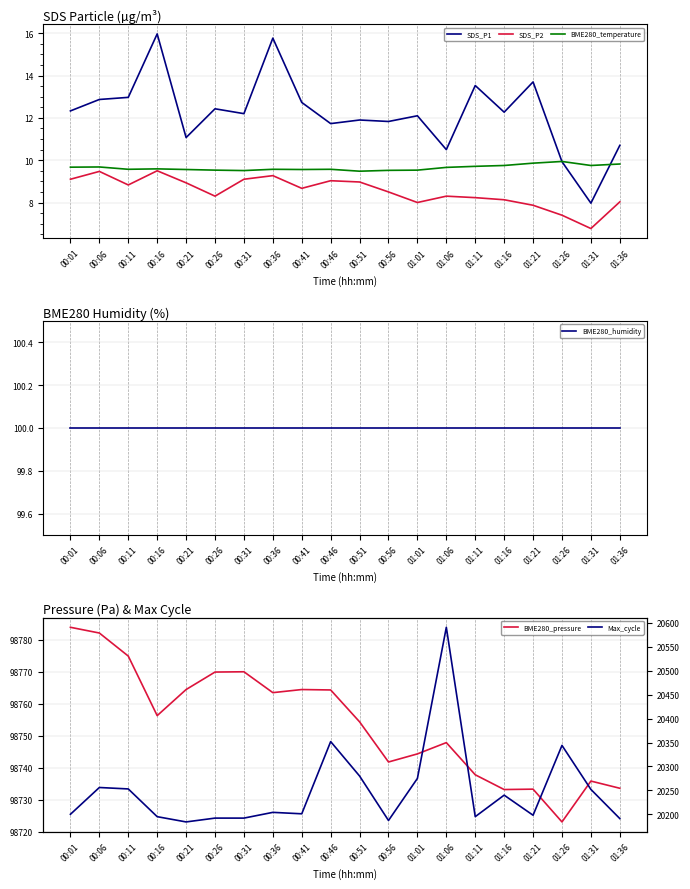

Is it true that SDS_P1 equals 11.7 at 00:46?

True